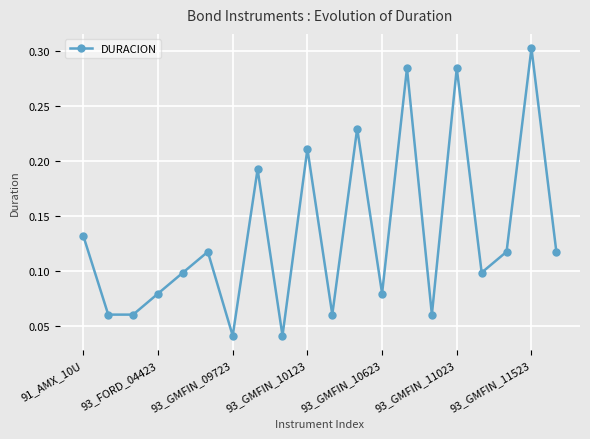

Count the values in the range 0 to 1.

20